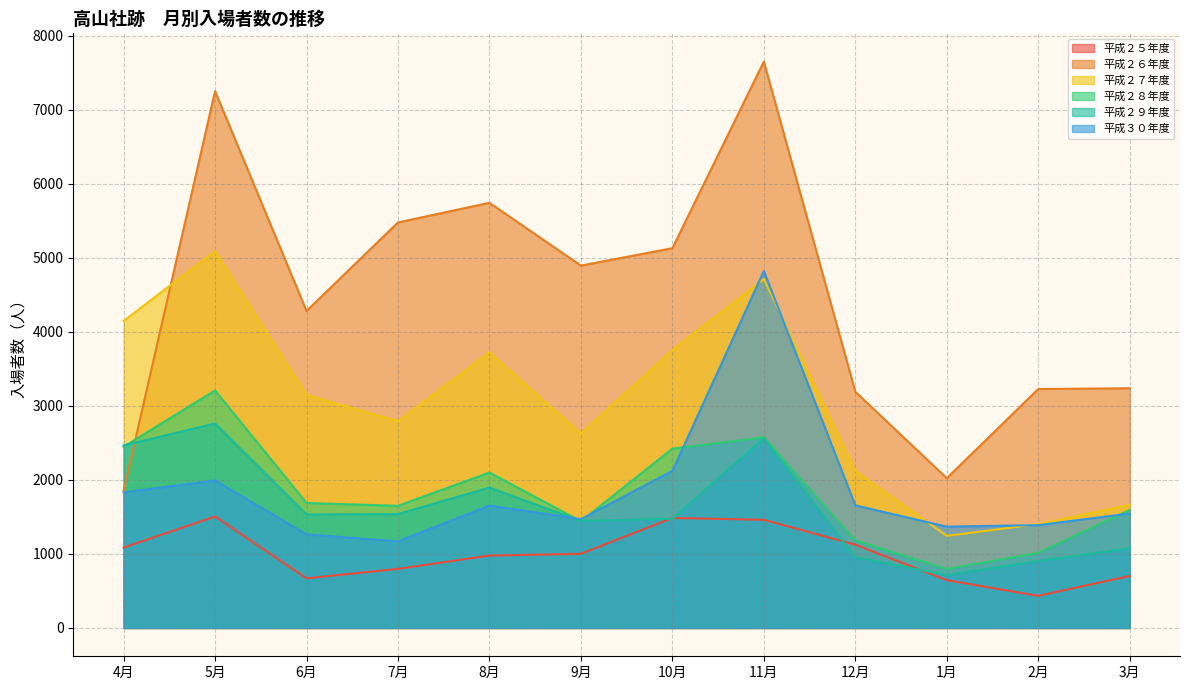

At which category is the sum across all series the highest?

11月